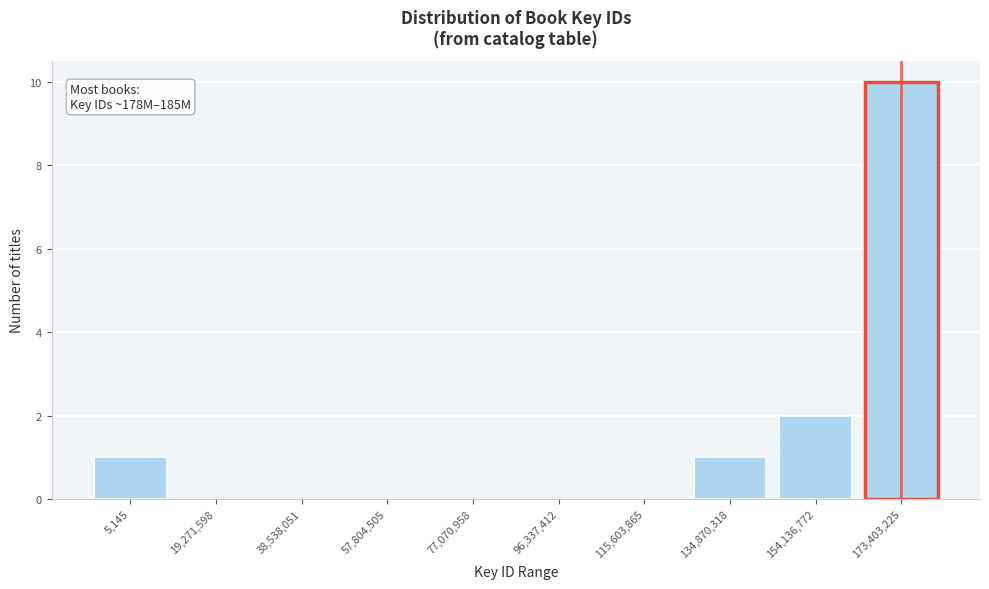

Reading left to right, extract all data points from this chart.

5,145=1	19,271,598=0	38,538,051=0	57,804,505=0	77,070,958=0	96,337,412=0	115,603,865=0	134,870,318=1	154,136,772=2	173,403,225=10